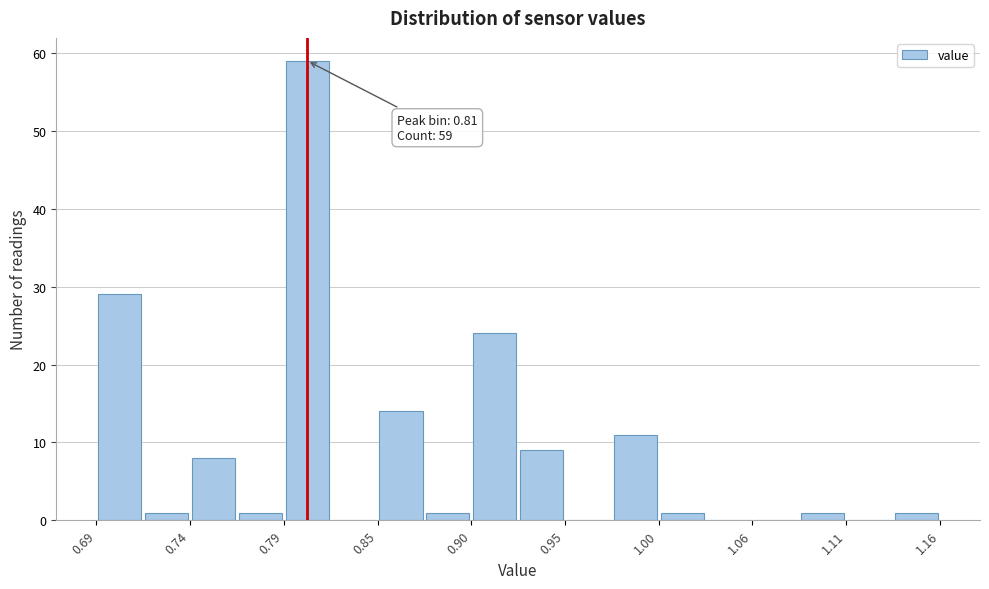

Around what value on the x-axis is the tallest bar? Give the approximate position of its centre, as read against the axis.

0.81